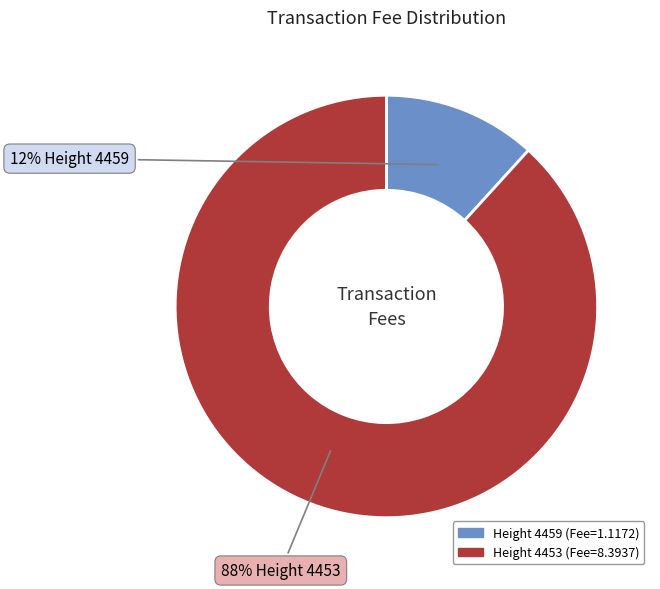

To the nearest percent, what is the average slice percentage?

50%